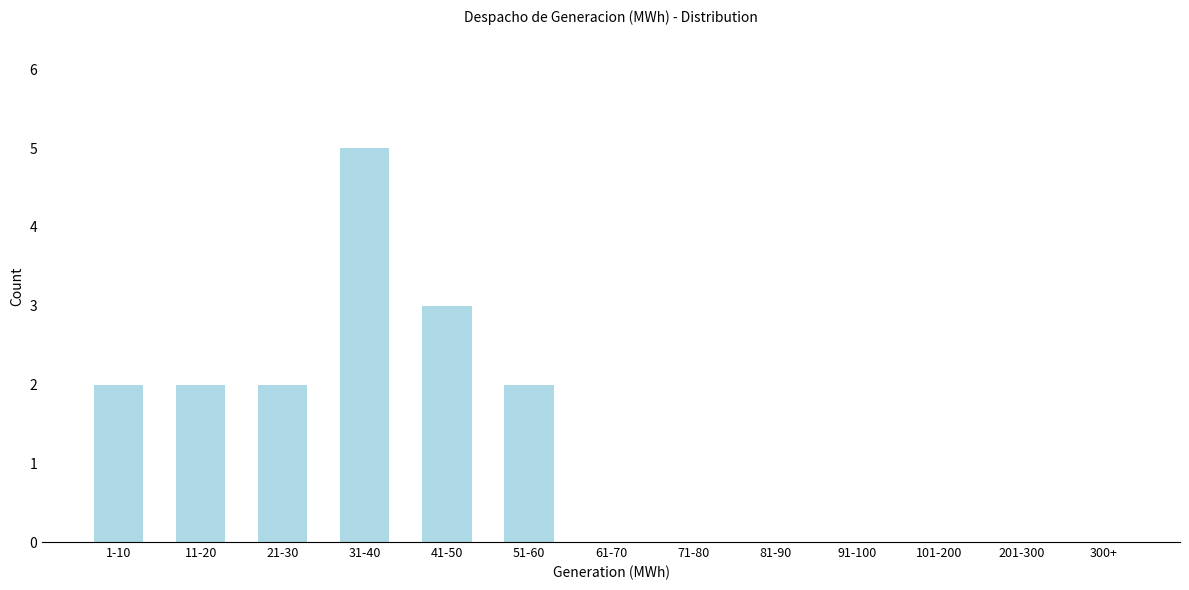

Reading left to right, extract all data points from this chart.

1-10=2	11-20=2	21-30=2	31-40=5	41-50=3	51-60=2	61-70=0	71-80=0	81-90=0	91-100=0	101-200=0	201-300=0	300+=0